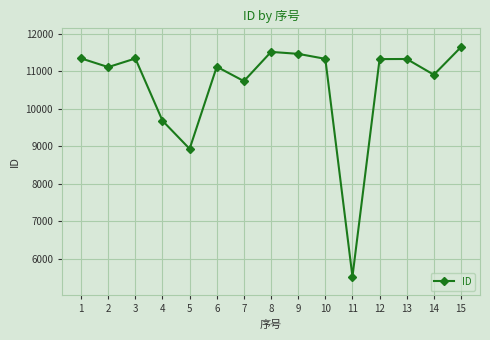

How many data points are less than 11321?

7